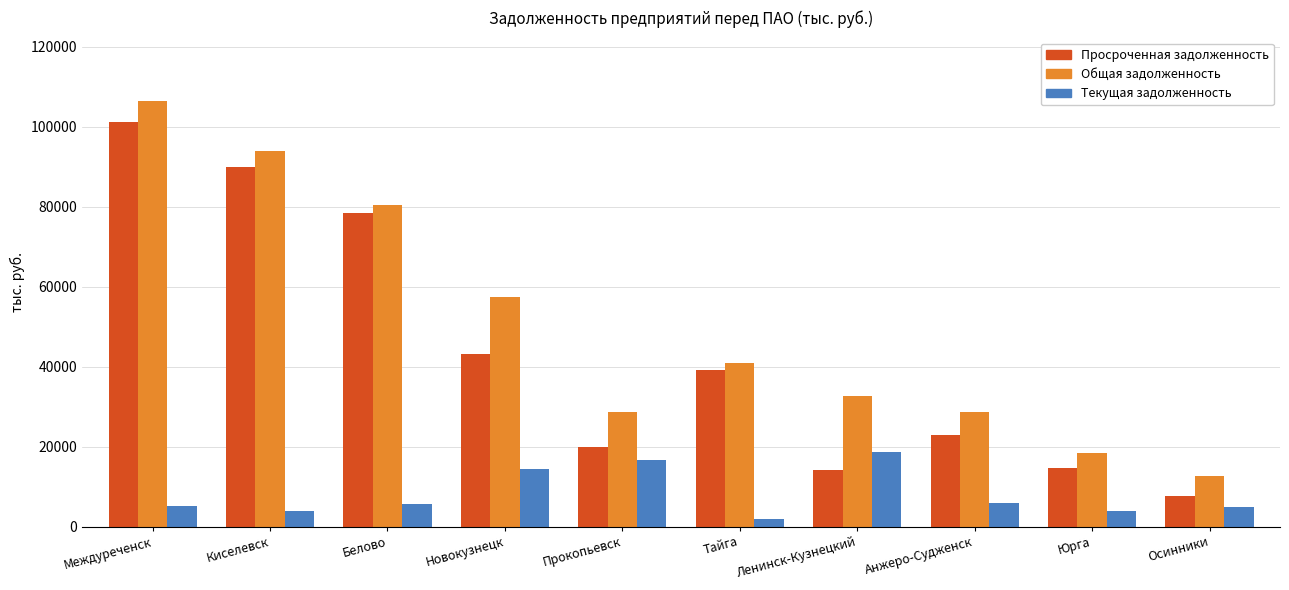

How many data points in Общая задолженность are above 41014?

5